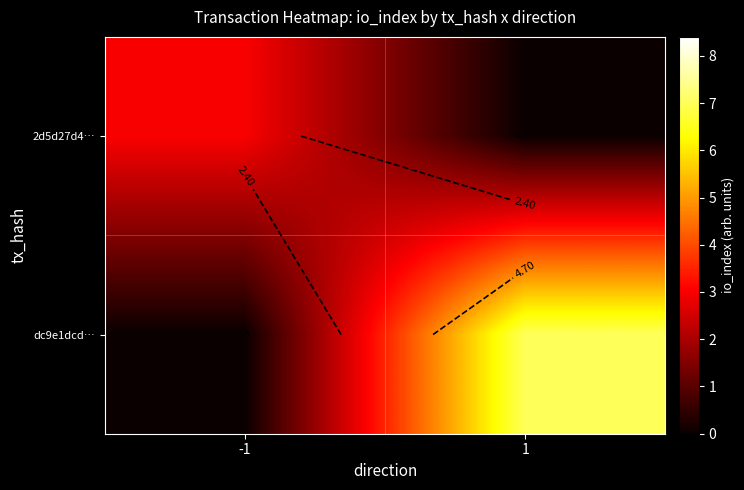

How many data points in dc9e1dcd… are less than 7?

1